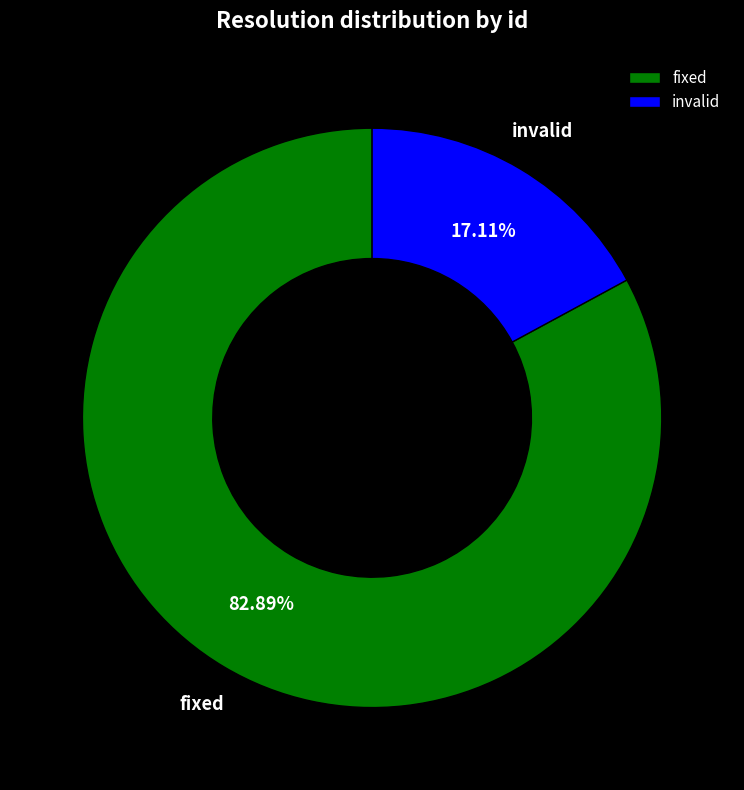

Count the number of slices in the pie.

2